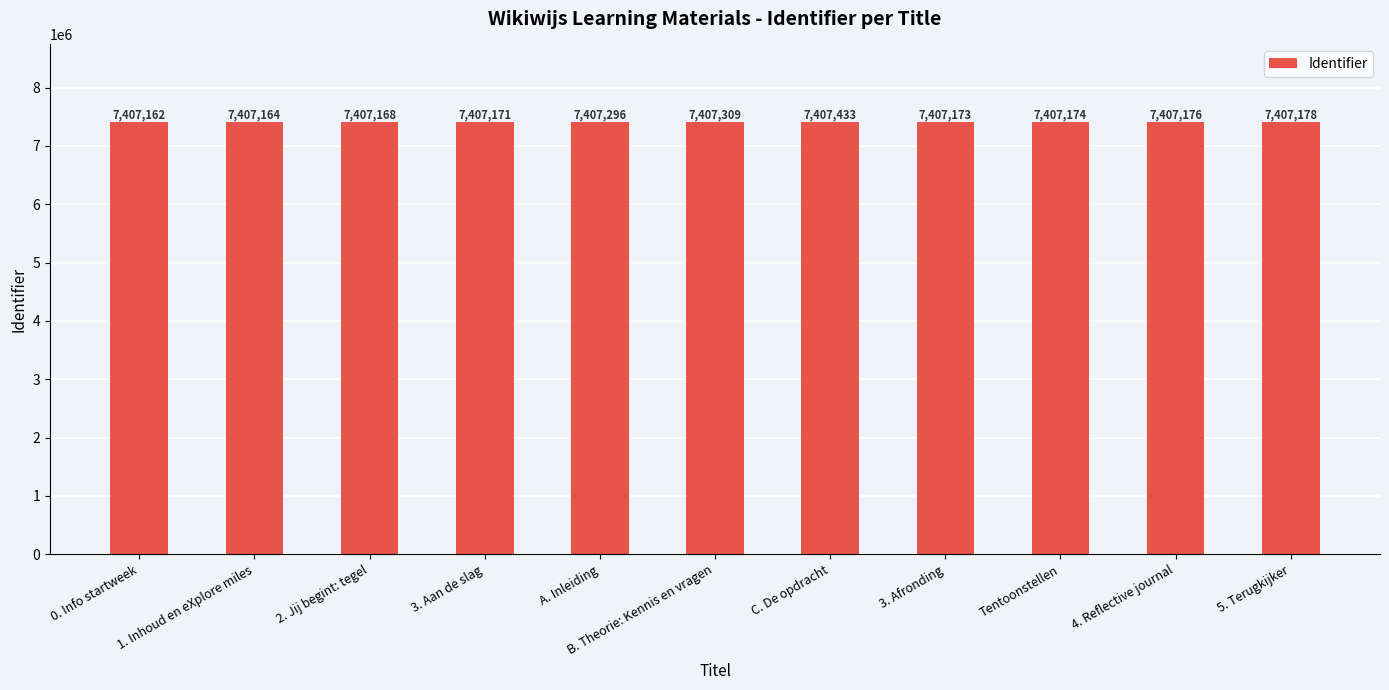

Which label corresponds to the smallest value in the chart?

0. Info startweek